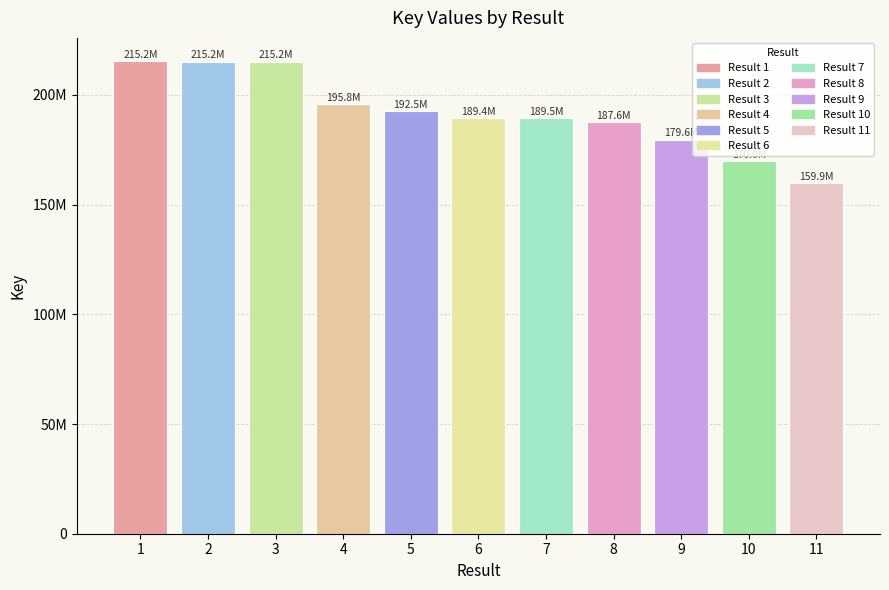

Does the chart contain any negative values?

No